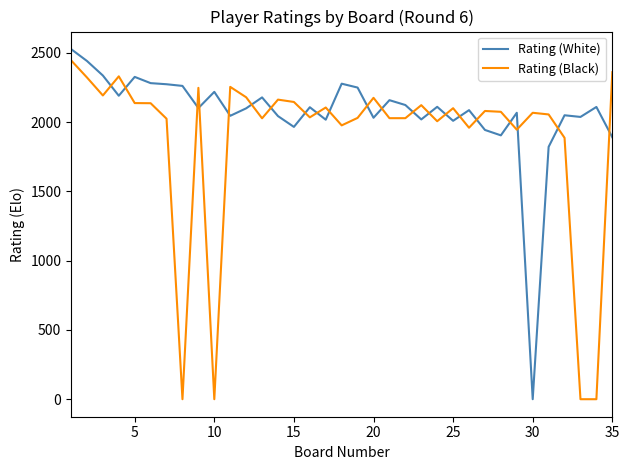

What is the highest value of the Rating (Black) series?

2447